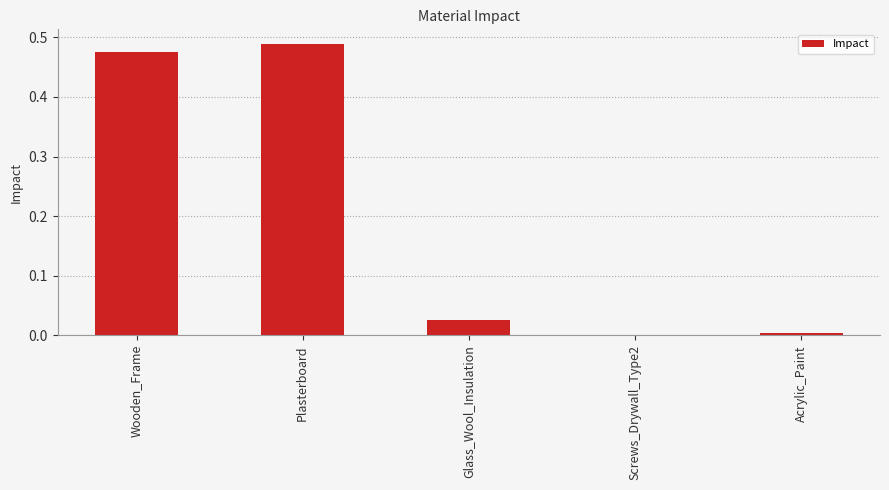

The value at Acrylic_Paint is 0.0. True or false?

True